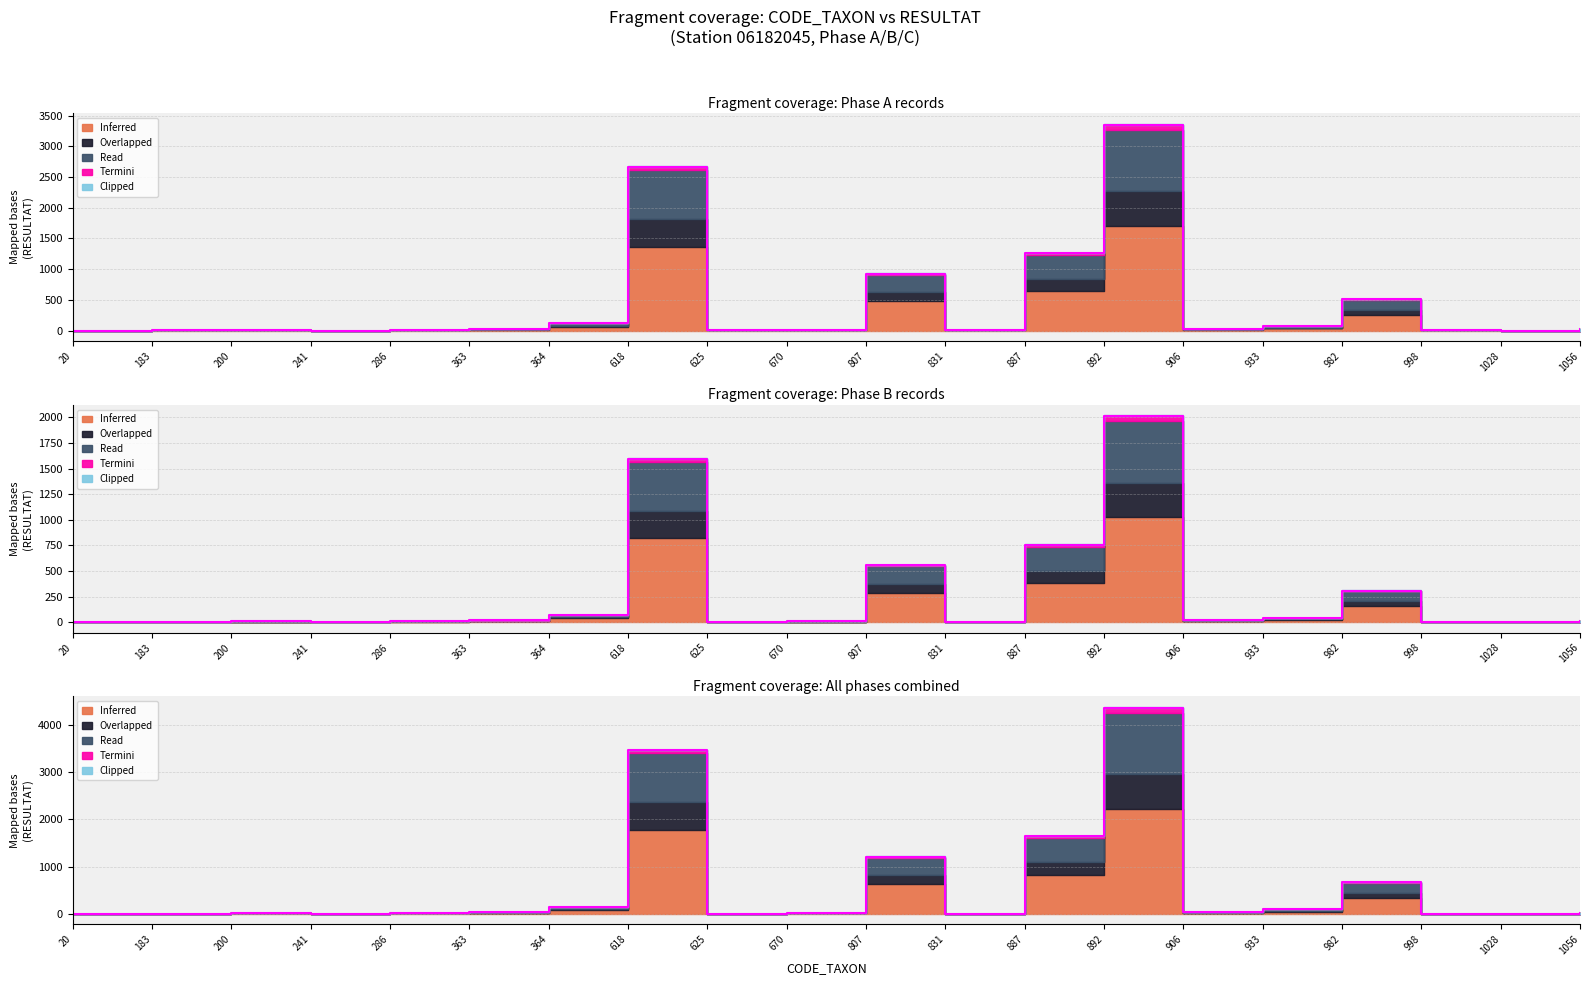

What is the spread (max minus min) of values at 807?

650.3